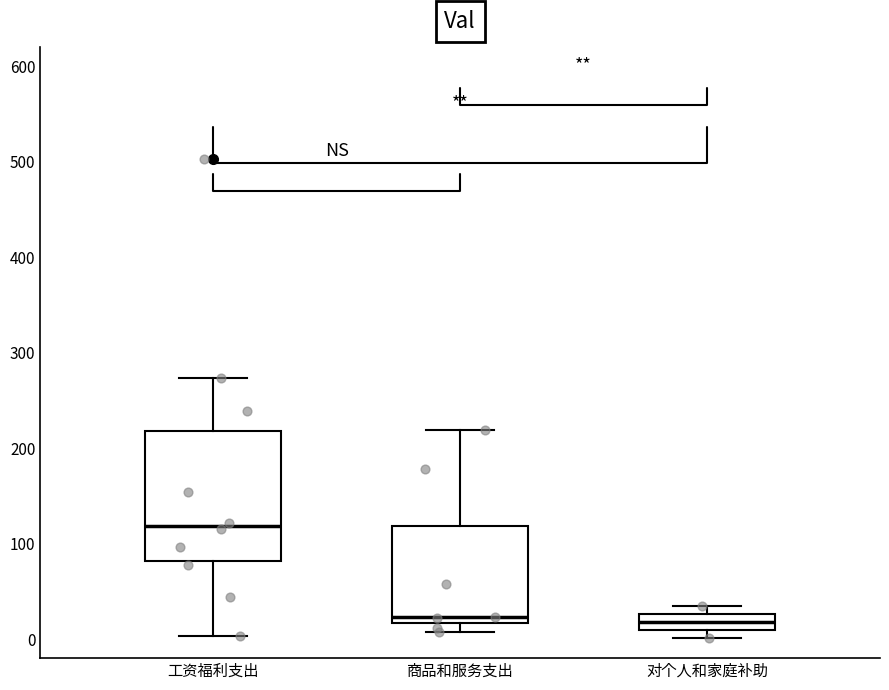

Reading left to right, transcribe this box plot: for each box, give where its median line is, the range the box spans, and where its two whiskers end, as read against the y-axis. The values are not printed on the chart, so give them approximately, as read against the axis.

工资福利支出: median 120, box 80 to 220, whiskers 0 to 270
商品和服务支出: median 20 (just above the box's lower edge), box 20 to 120, whiskers 10 to 220
对个人和家庭补助: median 20, box 10 to 30, whiskers 0 to 30 (just above the box's upper edge)